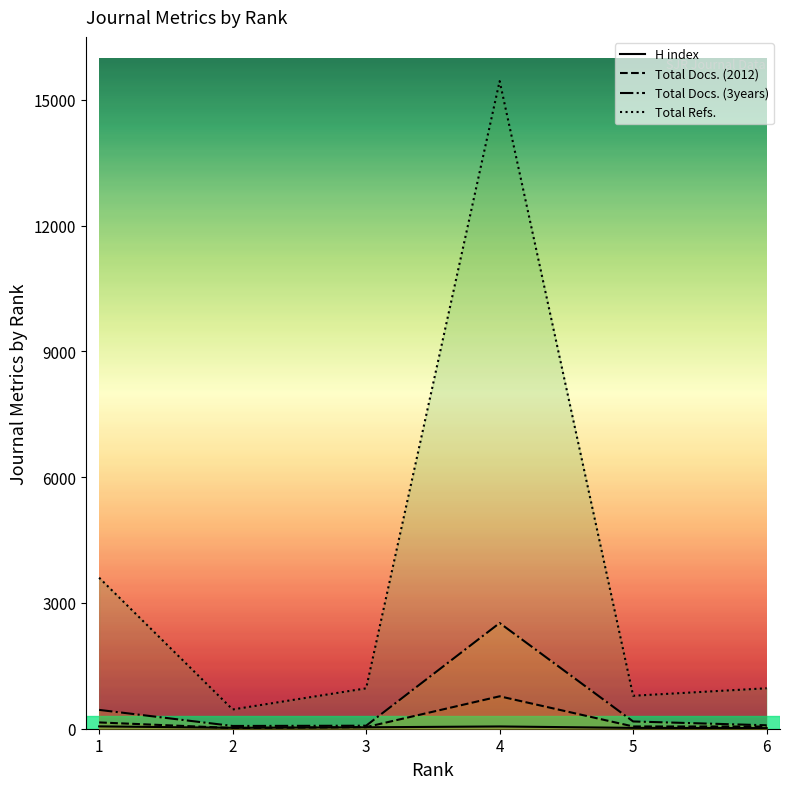

What is the spread (max minus min) of values at 5?

766